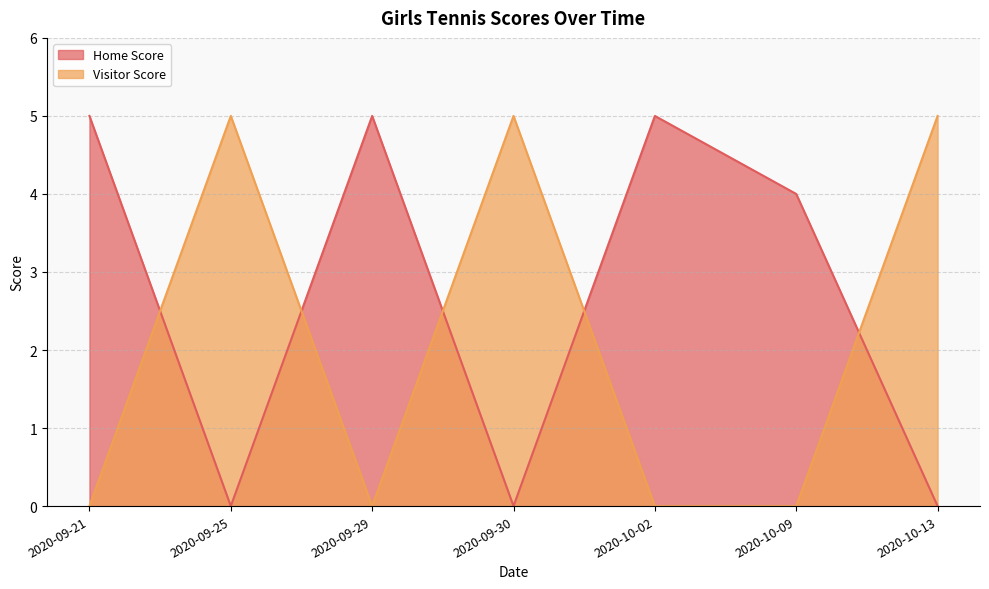

Which series ends up on top after the final intersection of Visitor Score and Home Score?

Visitor Score